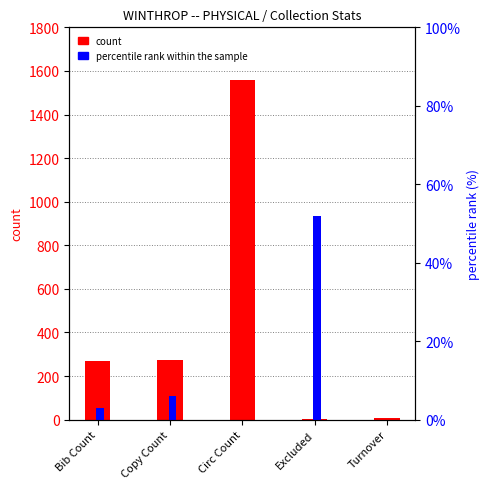

What is the sum of the percentile rank within the sample values at Excluded and Bib Count?

55.0